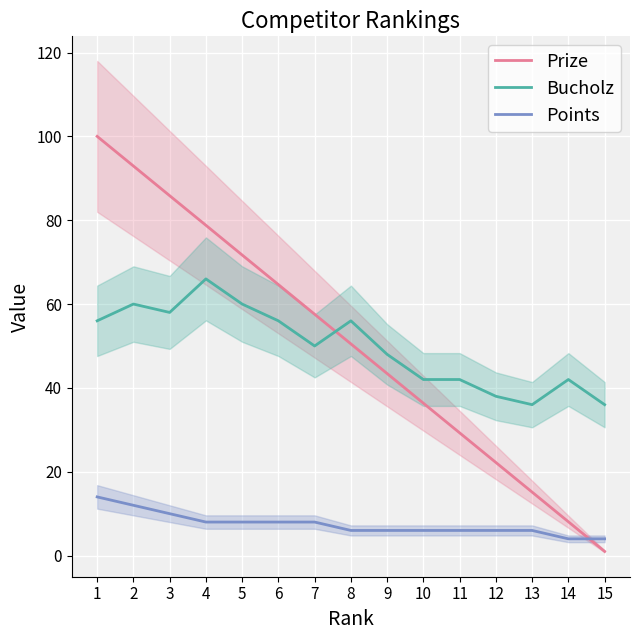

What are all the series names shown in the legend?

Prize, Bucholz, Points